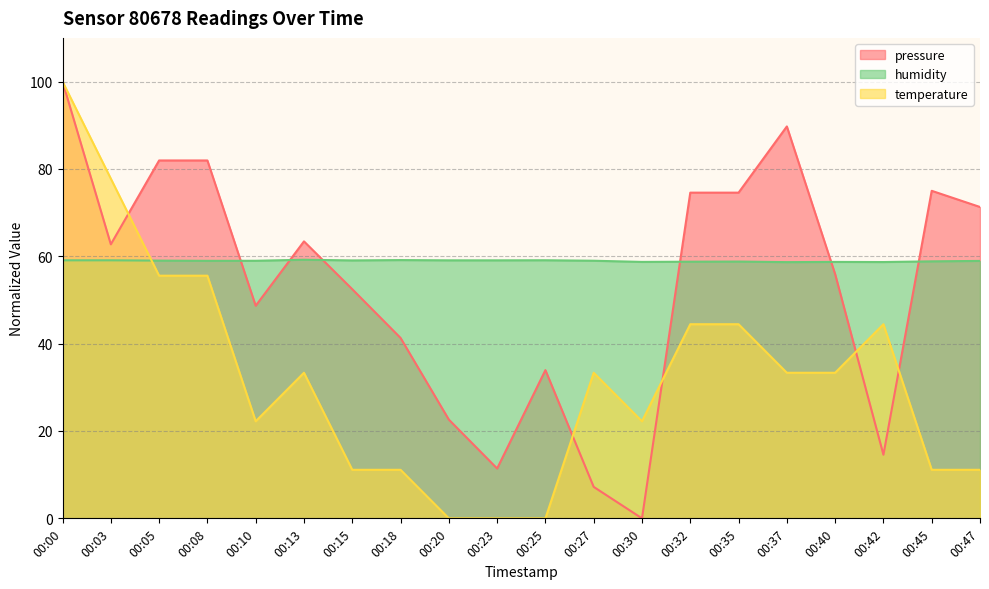

Is it true that temperature equals 55.6 at 00:08?

True